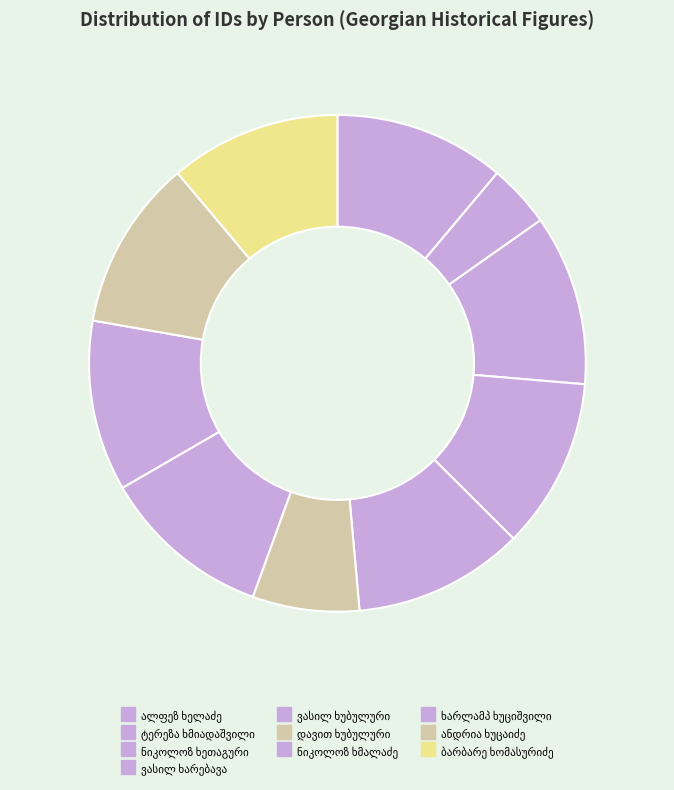

Which slice is the largest?

ანდრია ქრისტეფორეს ძე ხუცაიძე